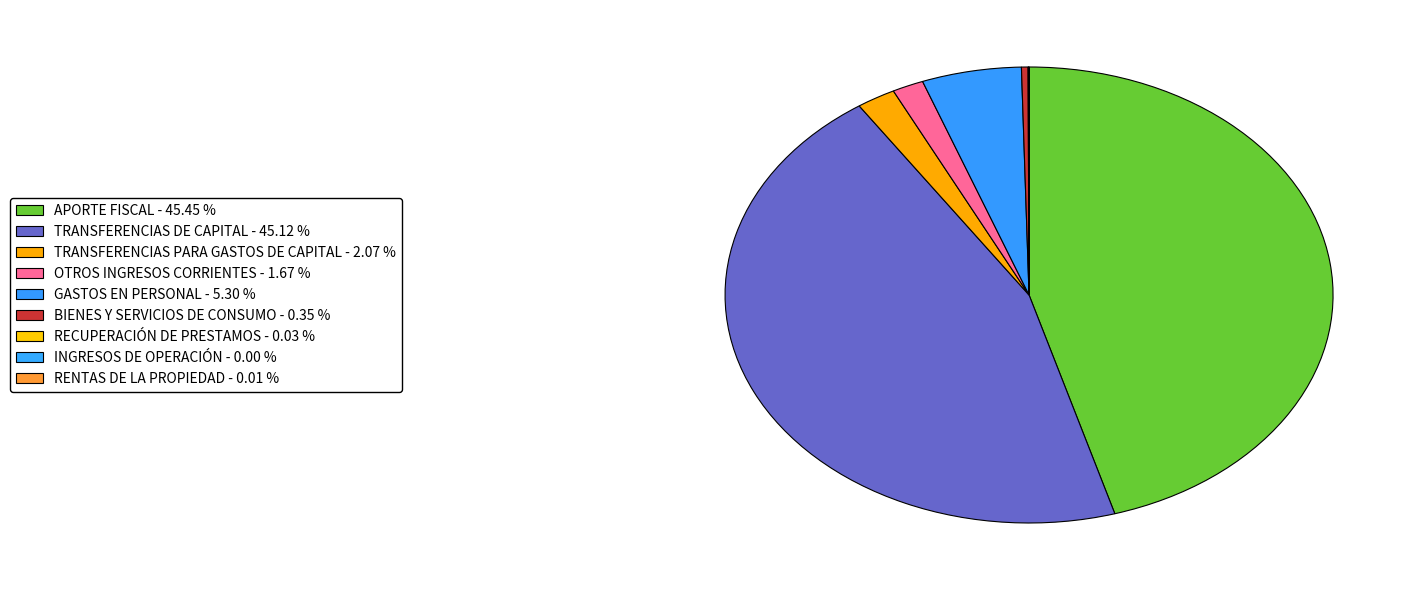

Rank the categories by value from lowest to highest.

INGRESOS DE OPERACIÓN, RENTAS DE LA PROPIEDAD, RECUPERACIÓN DE PRESTAMOS, BIENES Y SERVICIOS DE CONSUMO, OTROS INGRESOS CORRIENTES, TRANSFERENCIAS PARA GASTOS DE CAPITAL, GASTOS EN PERSONAL, TRANSFERENCIAS DE CAPITAL, APORTE FISCAL